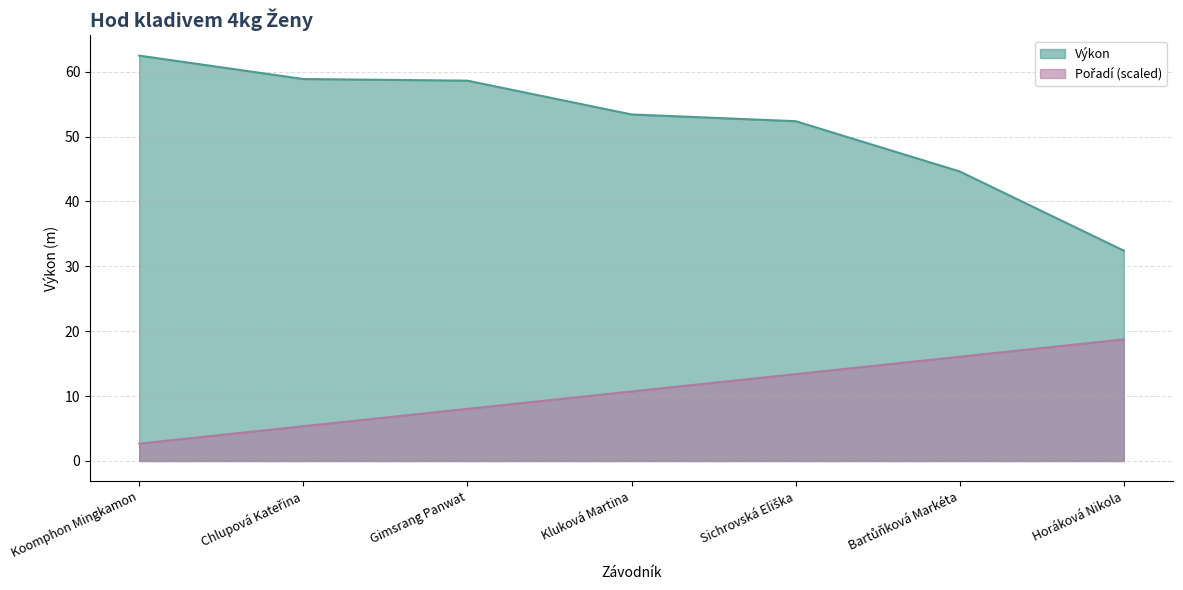

Reading left to right, transcribe all the data shown in this chart.

Pořadí: Koomphon Mingkamon=2.7	Chlupová Kateřina=5.4	Gimsrang Panwat=8.0	Kluková Martina=10.7	Sichrovská Eliška=13.4	Bartůňková Markéta=16.1	Horáková Nikola=18.7
Výkon: Koomphon Mingkamon=62.5	Chlupová Kateřina=58.9	Gimsrang Panwat=58.6	Kluková Martina=53.4	Sichrovská Eliška=52.4	Bartůňková Markéta=44.6	Horáková Nikola=32.4